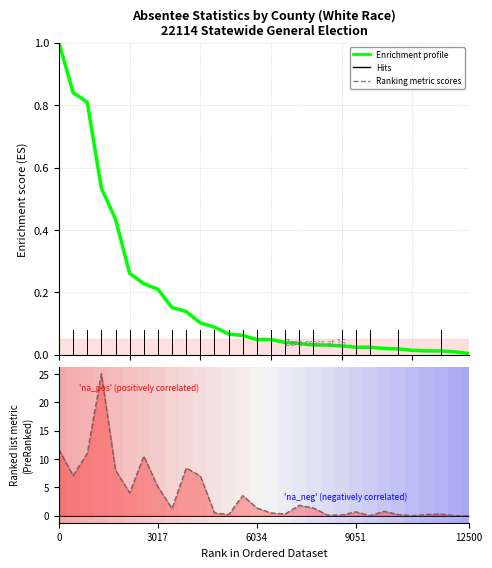

Does the chart display data point markers on the line(s)?

No